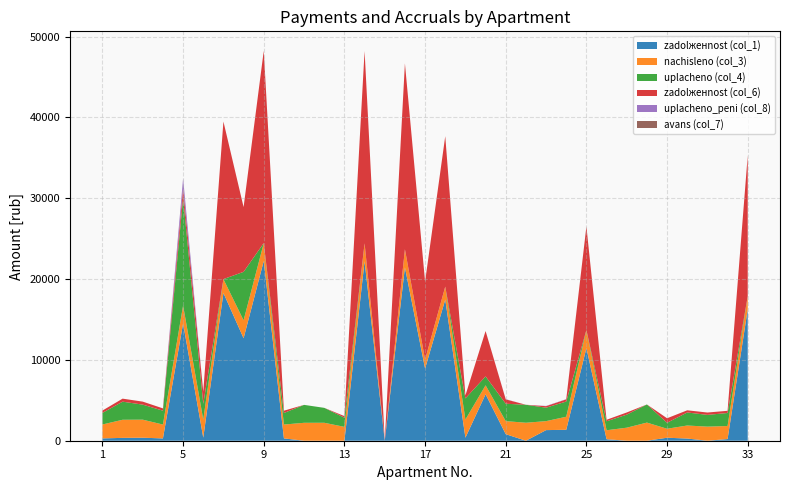

Reading right to left, list all the values displayed in this chart.

zadolженnost (col_1): 16264.9	206.7	0.0	268.9	371.0	0.0	0.0	185.1	11464.9	1353.0	1313.1	0.0	811.9	5749.0	373.9	17464.4	8931.6	21451.9	0.0	22209.2	0.0	0.0	0.0	285.9	22237.1	12681.5	18281.9	380.4	14520.1	285.9	372.1	353.3	287.1
zadolженnost (col_6): 17423.2	269.4	290.8	268.9	556.0	0.0	268.9	185.1	12810.7	270.6	185.1	0.0	540.7	5615.5	373.9	18609.8	9662.9	22996.6	0.0	23790.9	188.8	0.0	0.0	285.9	23786.6	8012.1	19498.5	1499.3	1212.4	285.9	372.1	373.0	287.1
nachisleno (col_3): 1624.3	1613.4	1744.5	1613.4	1110.8	2243.5	1613.4	1110.8	2236.2	1613.4	1110.8	2225.3	1613.4	1110.8	2243.5	1606.1	1103.5	2239.9	0.0	2218.0	1715.4	2221.6	2218.0	1715.4	2221.6	2218.0	1715.4	2232.5	2214.4	1715.4	2232.5	2239.9	1722.7
uplacheno_peni (col_8): 0.0	0.0	0.0	0.0	0.8	0.0	2.0	0.0	0.0	25.1	31.3	0.0	23.7	0.0	1.2	0.0	0.0	0.0	0.0	0.0	6.9	0.0	0.0	0.0	0.0	0.0	0.0	0.0	1233.9	0.0	0.0	0.0	0.0
uplacheno (col_4): 0.0	1612.4	1453.5	1613.4	740.6	2243.5	1613.4	1110.8	0.0	1882.3	1666.3	2223.6	2152.9	1100.0	2617.4	0.0	0.8	0.0	0.0	0.0	1137.1	1846.1	2218.0	1429.5	0.0	6000.0	0.0	1960.7	13286.2	1715.4	1860.5	2239.9	1435.5
avans (col_7): 0.0	0.0	0.0	0.0	0.0	0.0	0.0	0.0	0.0	0.0	0.0	0.4	0.0	0.0	0.0	0.0	0.0	0.0	0.0	0.0	0.0	0.0	0.0	0.0	0.0	0.0	0.0	0.0	0.0	0.0	0.0	0.0	0.0